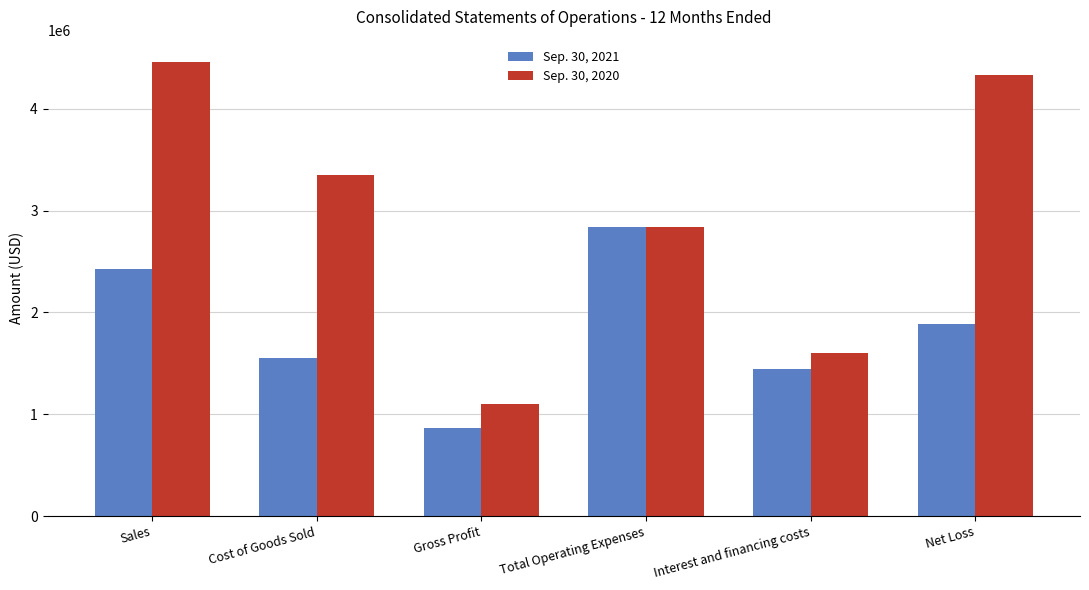

Rank the series by their average value, from lowest to highest.

Sep. 30, 2021, Sep. 30, 2020